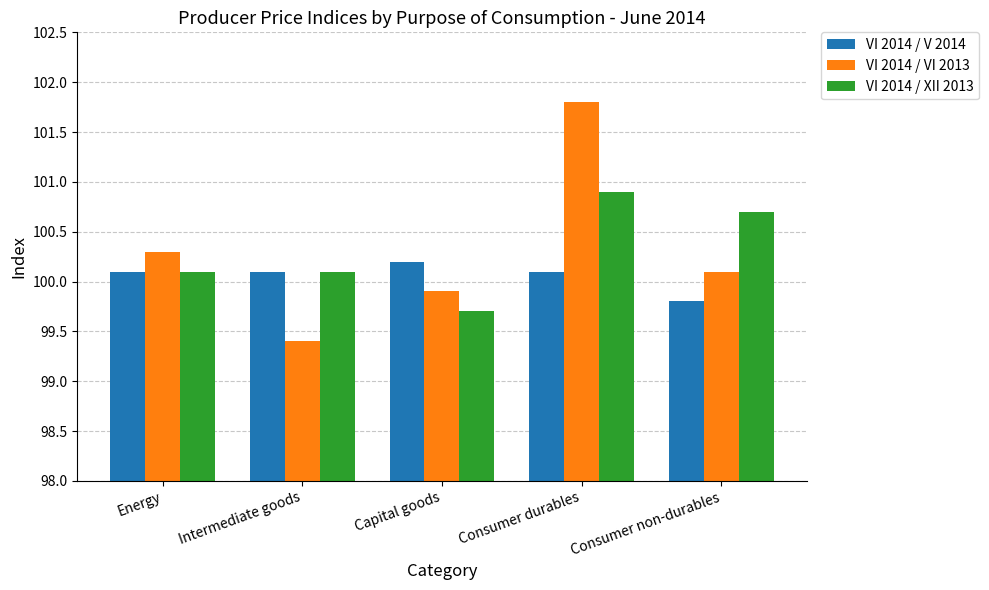

Which series has the widest spread of values?

VI 2014 / VI 2013